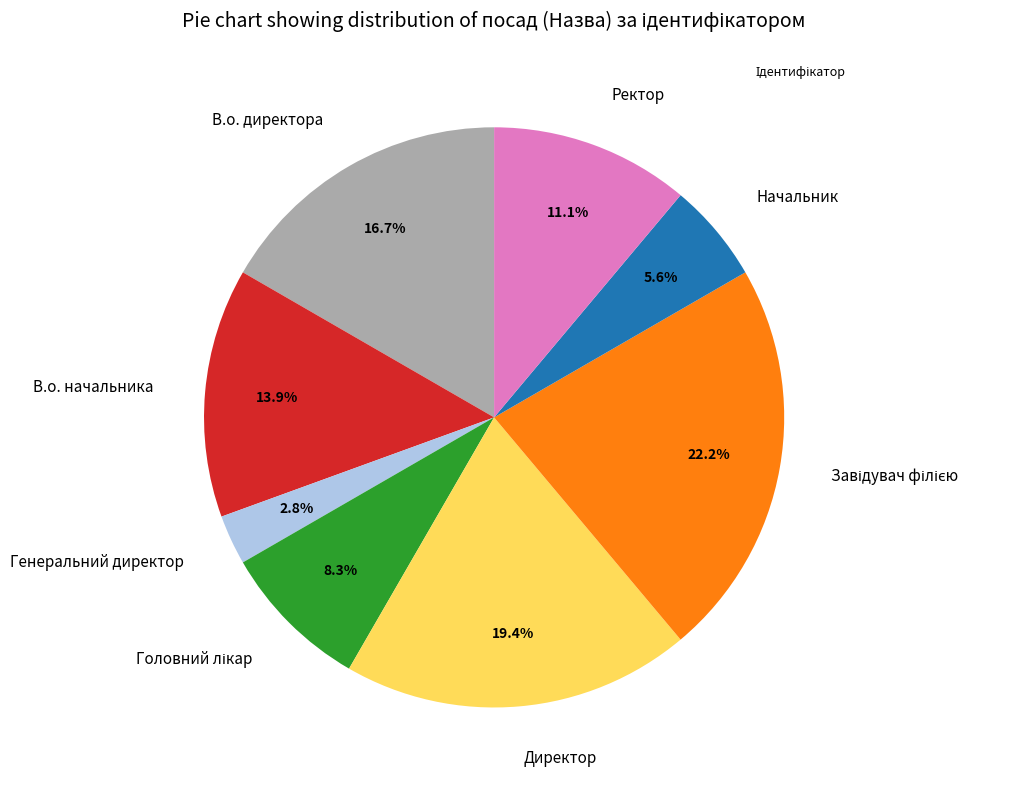

Which slice is the smallest?

Генеральний директор